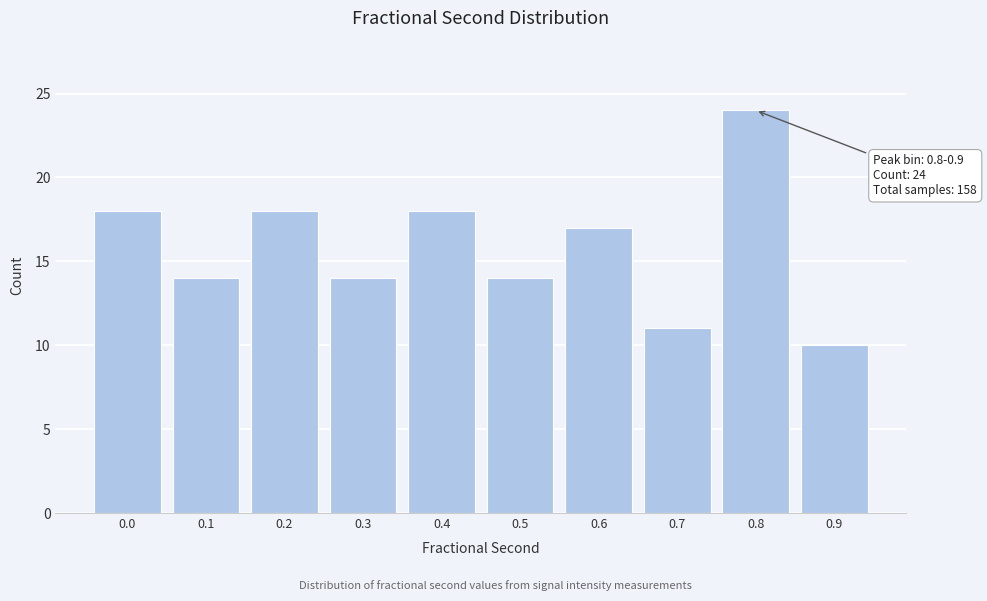

Reading left to right, list all the values displayed in this chart.

18	14	18	14	18	14	17	11	24	10